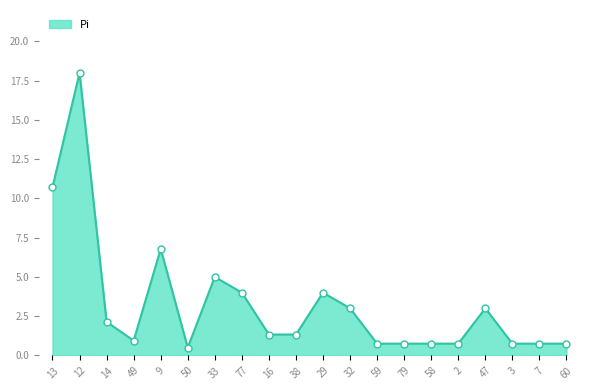

What is the change in value from 13 to 38?

-9.4